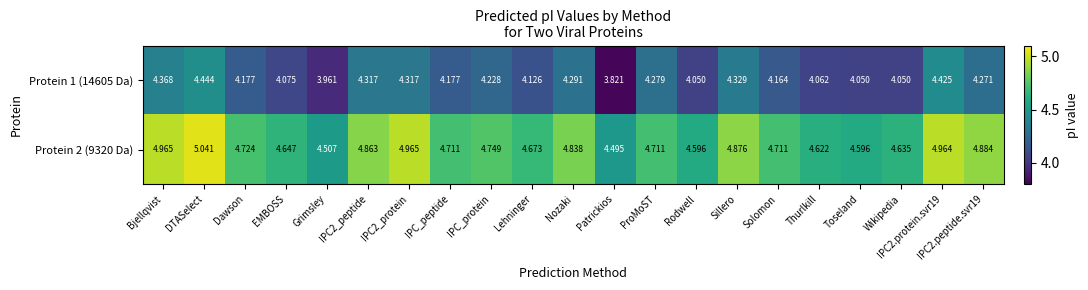

At which label is Protein 2 (9320 Da) closest to 4?

Patrickios